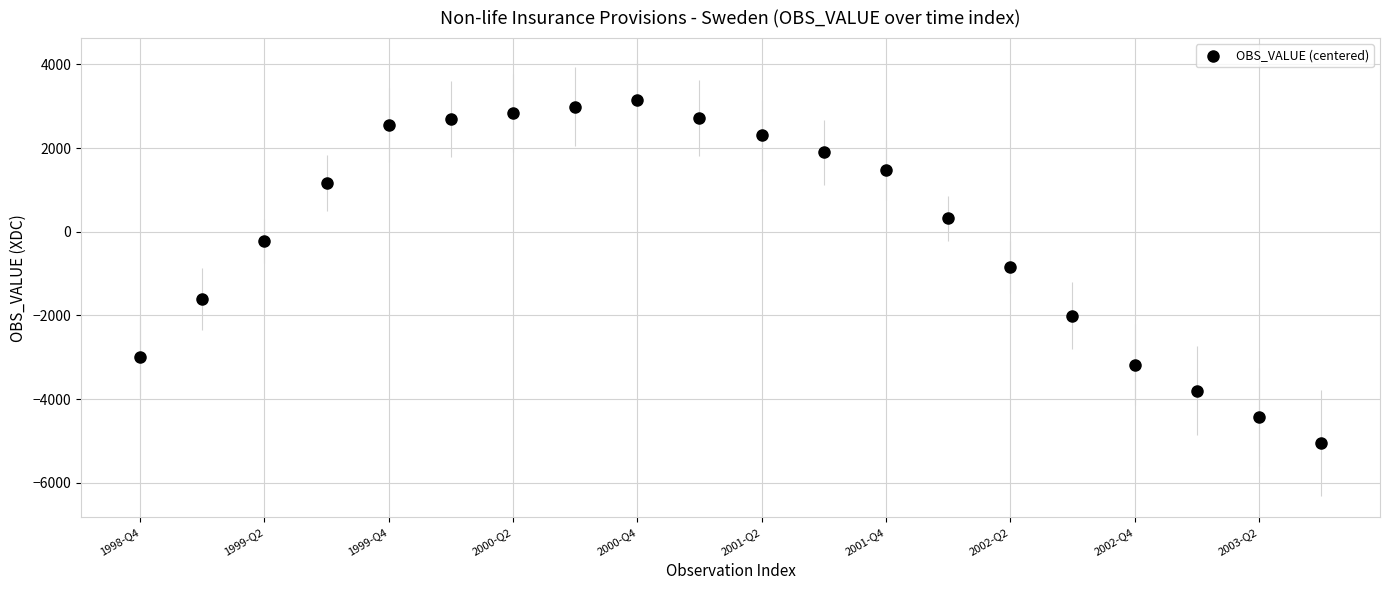

What is the range of Y values (max minus min)?

8189.0